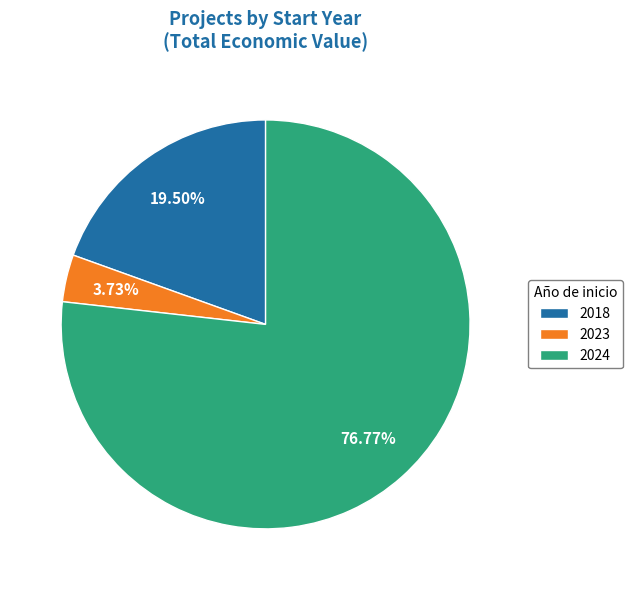

What portion of the pie excludes 2024?

23.2%